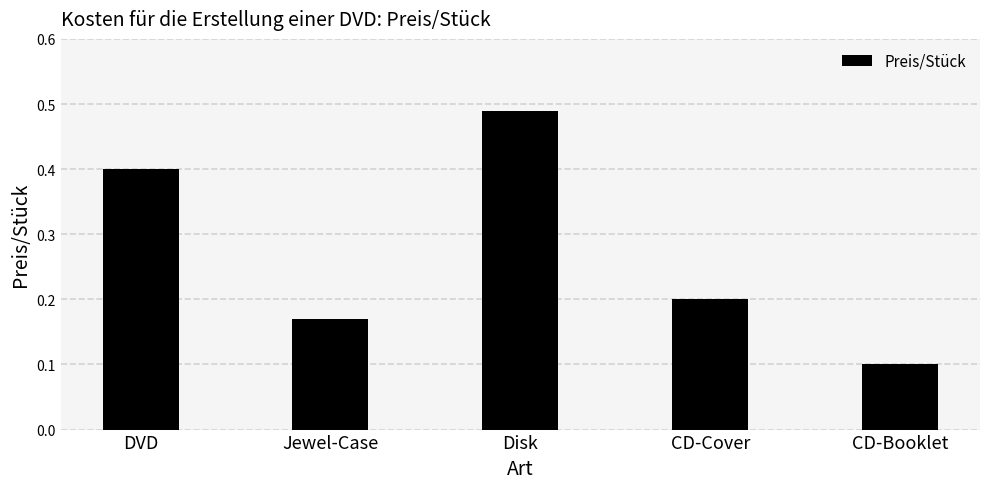

Is it true that the value at DVD is 0.2?

False